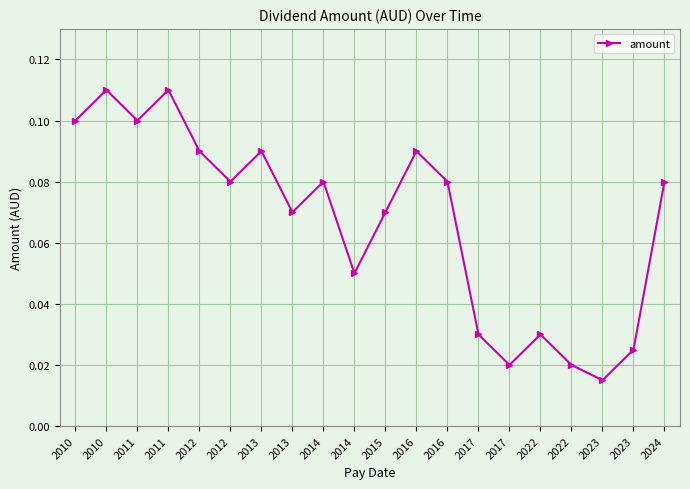

How many points are lower than both their immediate neighbors (excluding endpoints)?

6